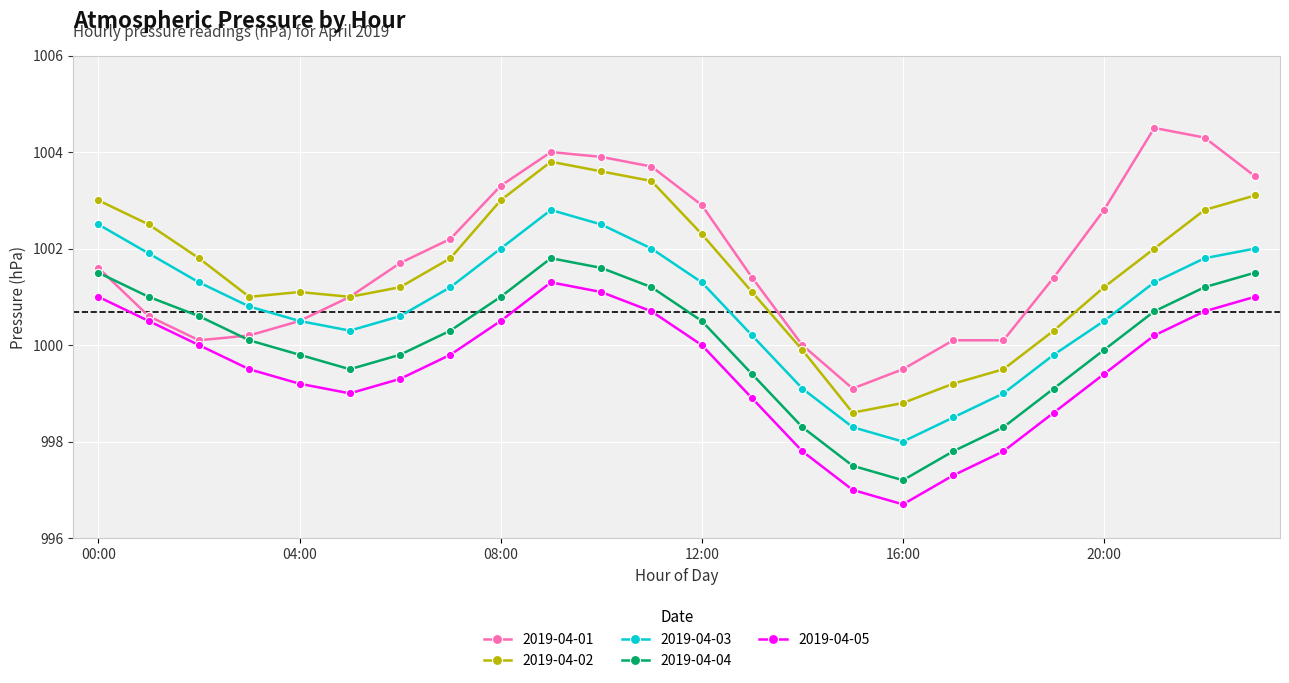

What is the value of the 2019-04-05 point at the 11th from the left?

1001.1